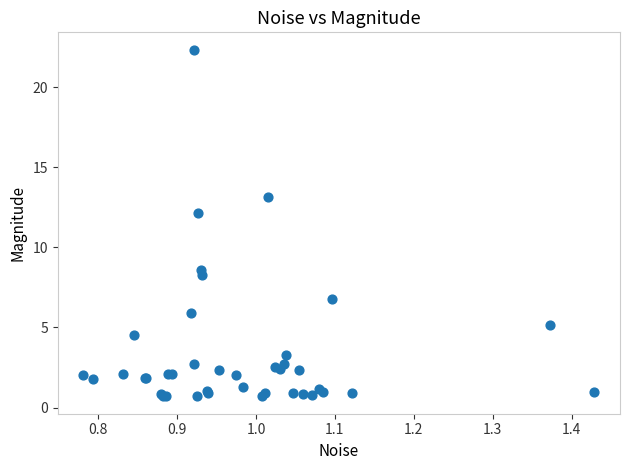

What Y value in the scatter plot is closest to 11?

12.2